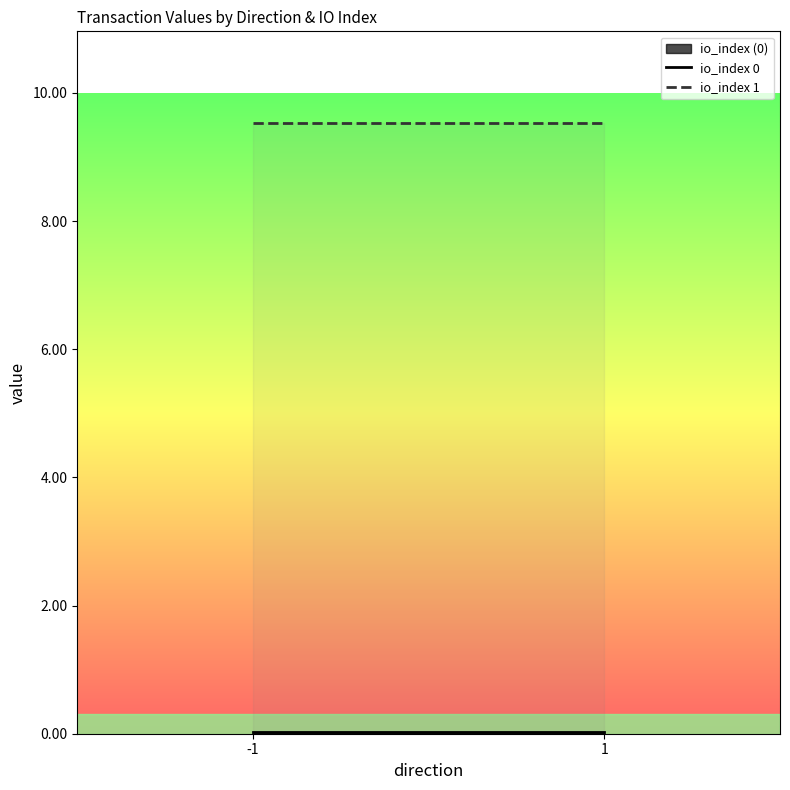

List the series in order of their overall mean, highest first.

io_index 1, io_index 0